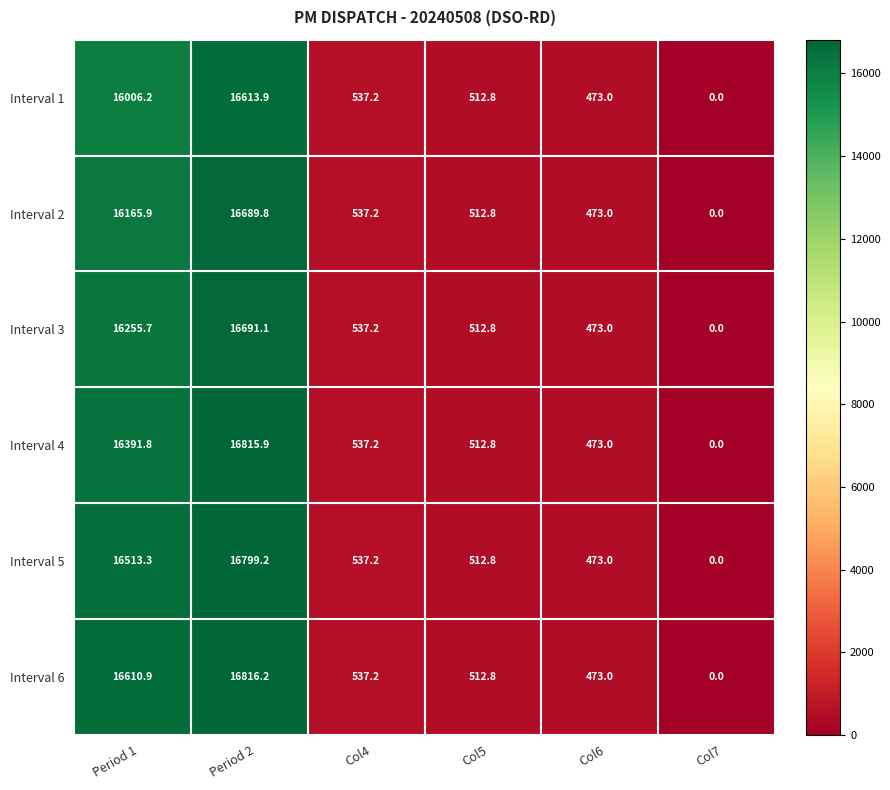

How many distinct data groups are displayed?

6